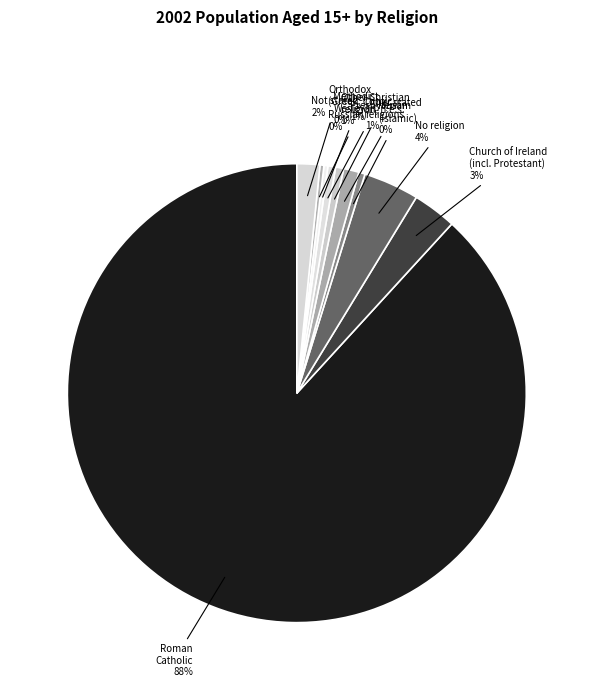

Does Roman Catholic represent more than half of the total?

Yes